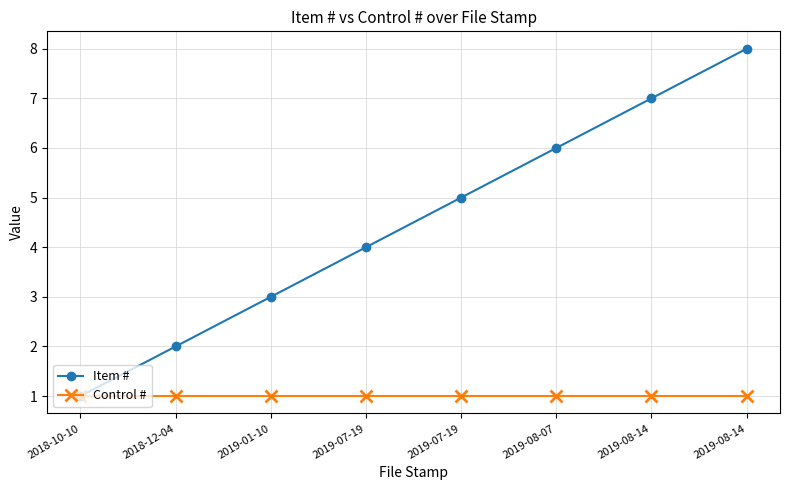

What is the maximum value for Item #?

8